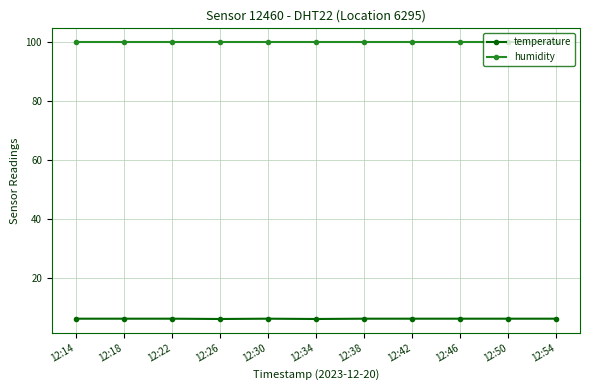

Count the number of categories in the chart.

11